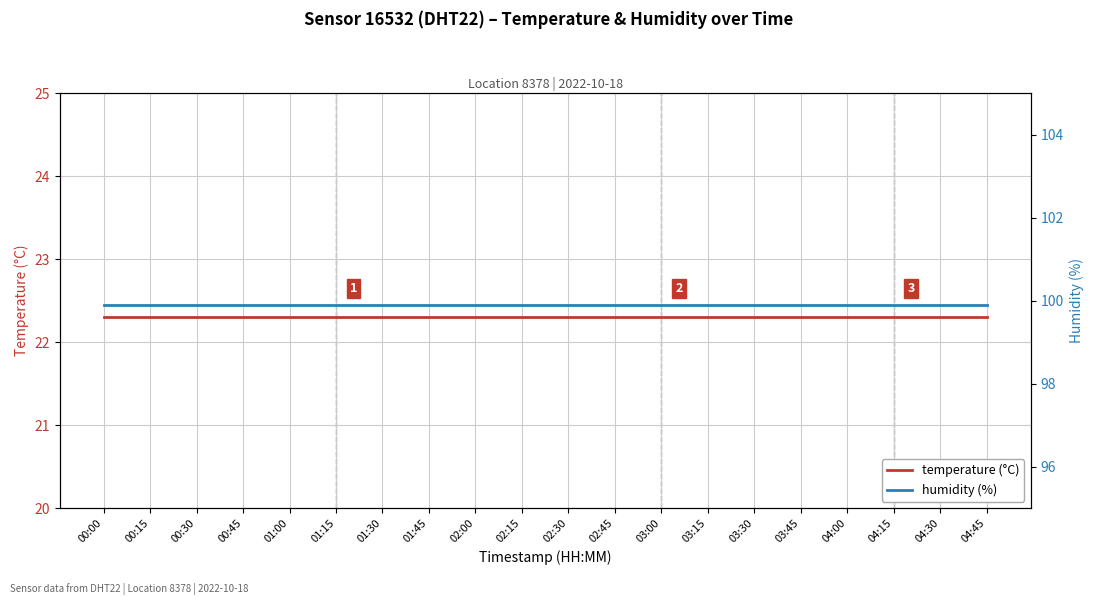

At which category does the chart reach its peak across all series?

00:00